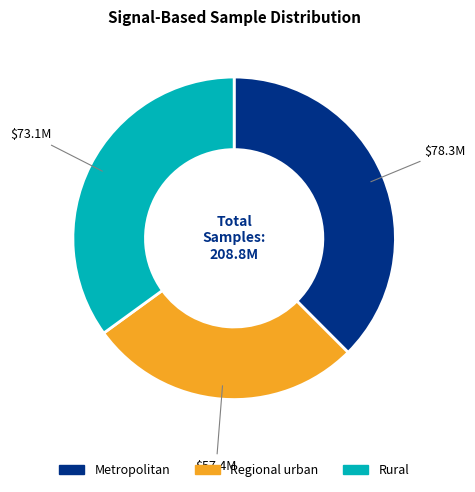

Is there a majority slice in this chart?

No